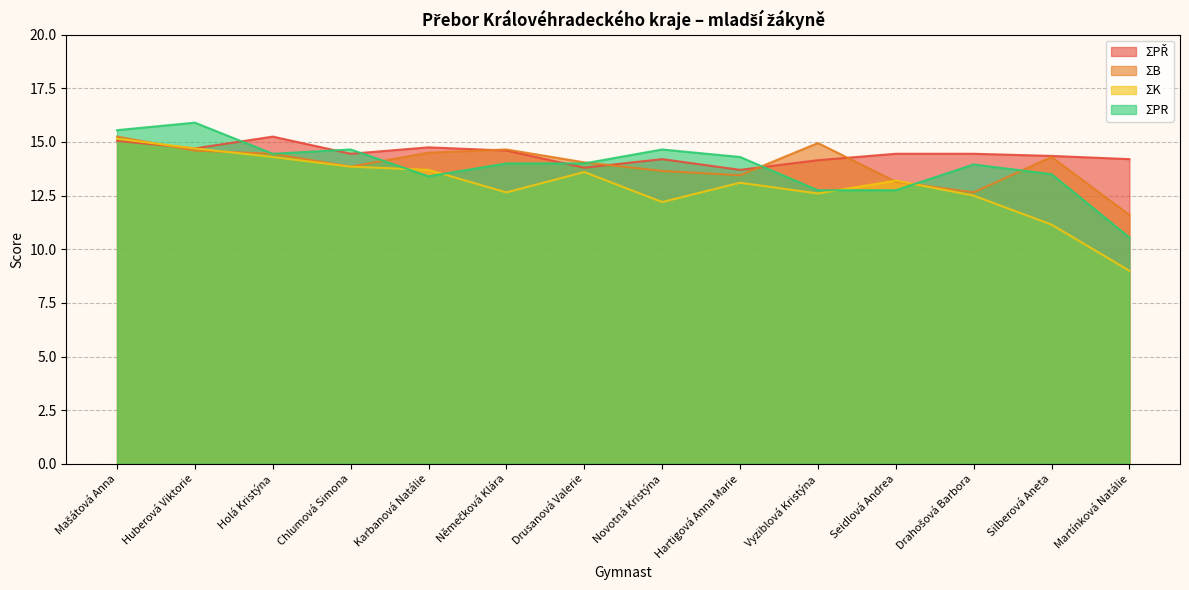

What is the minimum value shown in the chart?

9.0